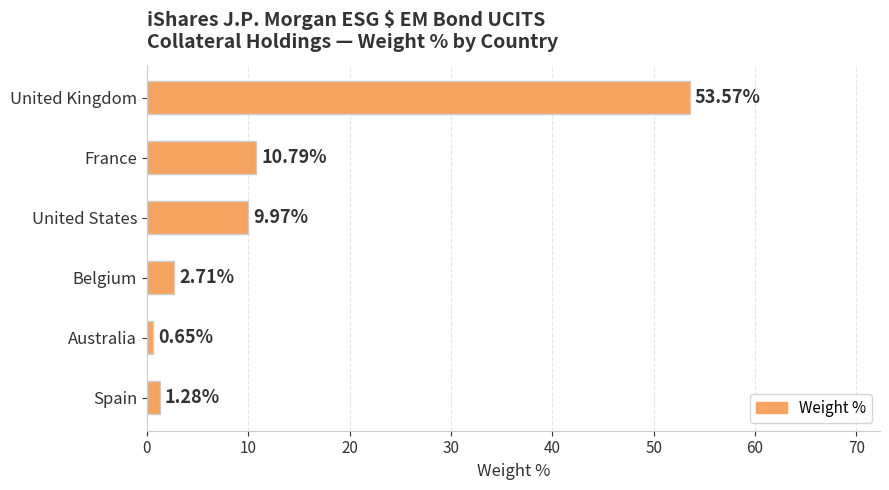

How many bars are there in total?

6